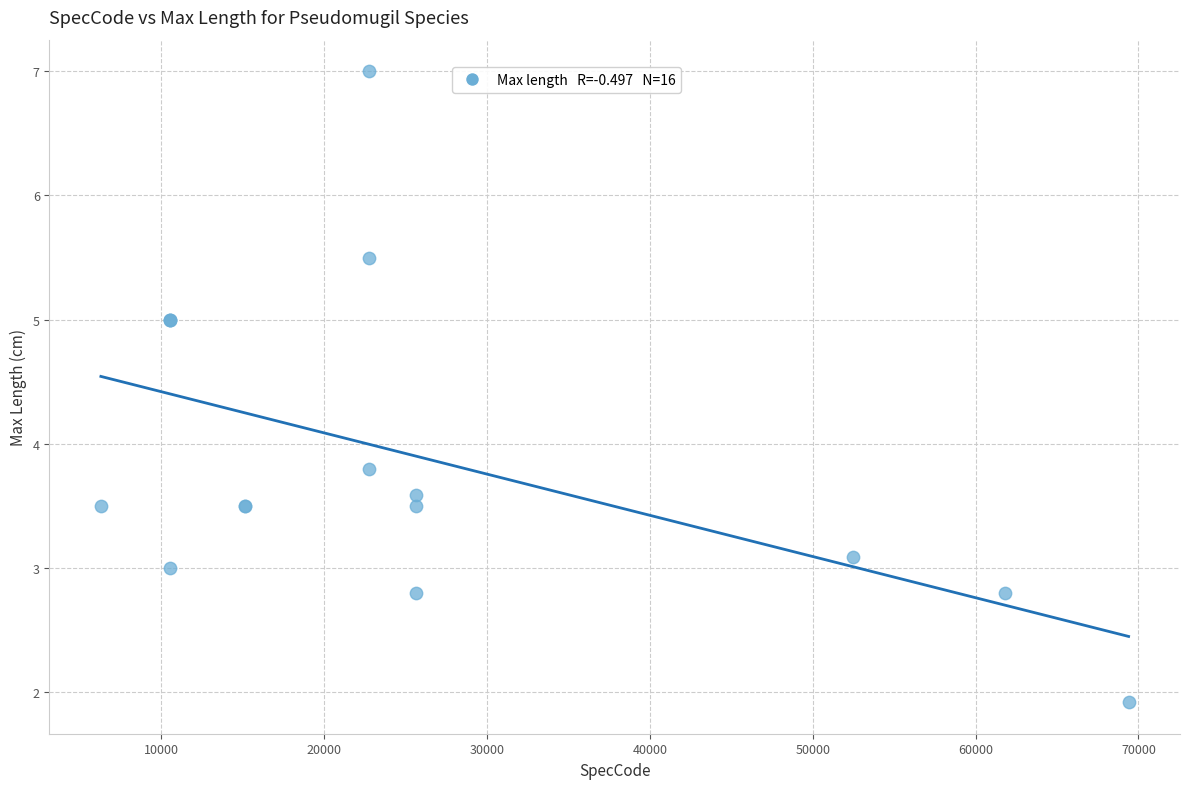

What Y value in the scatter plot is closest to 4?

3.8